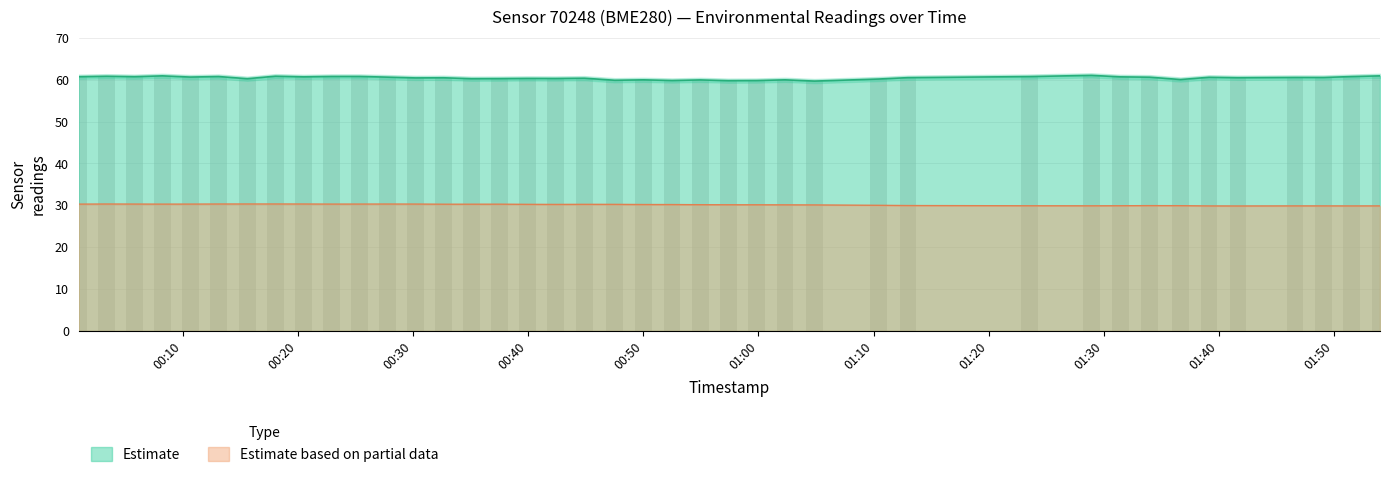

Reading right to left, extract all data points from this chart.

temperature: 2022-10-16T01:54:00=29.8	2022-10-16T01:51:32=29.8	2022-10-16T01:49:05=29.8	2022-10-16T01:46:38=29.8	2022-10-16T01:41:39=29.8	2022-10-16T01:39:09=29.8	2022-10-16T01:36:40=29.9	2022-10-16T01:34:00=29.9	2022-10-16T01:31:27=29.9	2022-10-16T01:28:56=29.9	2022-10-16T01:23:34=29.9	2022-10-16T01:12:59=29.9	2022-10-16T01:10:26=30.0	2022-10-16T01:04:52=30.1	2022-10-16T01:02:19=30.1	2022-10-16T00:59:49=30.1	2022-10-16T00:57:23=30.1	2022-10-16T00:54:57=30.1	2022-10-16T00:52:30=30.2	2022-10-16T00:50:02=30.2	2022-10-16T00:47:31=30.2	2022-10-16T00:44:53=30.2	2022-10-16T00:42:22=30.2	2022-10-16T00:39:56=30.2	2022-10-16T00:37:31=30.3	2022-10-16T00:35:05=30.3	2022-10-16T00:32:39=30.3	2022-10-16T00:30:13=30.3	2022-10-16T00:27:48=30.3	2022-10-16T00:25:22=30.3	2022-10-16T00:22:56=30.3	2022-10-16T00:20:29=30.3	2022-10-16T00:18:03=30.3	2022-10-16T00:15:36=30.3	2022-10-16T00:13:06=30.3	2022-10-16T00:10:39=30.3	2022-10-16T00:08:13=30.3	2022-10-16T00:05:48=30.3	2022-10-16T00:03:23=30.3	2022-10-16T00:00:57=30.3
humidity: 2022-10-16T01:54:00=60.9	2022-10-16T01:51:32=60.7	2022-10-16T01:49:05=60.5	2022-10-16T01:46:38=60.5	2022-10-16T01:41:39=60.5	2022-10-16T01:39:09=60.6	2022-10-16T01:36:40=60.0	2022-10-16T01:34:00=60.6	2022-10-16T01:31:27=60.7	2022-10-16T01:28:56=61.0	2022-10-16T01:23:34=60.7	2022-10-16T01:12:59=60.5	2022-10-16T01:10:26=60.1	2022-10-16T01:04:52=59.7	2022-10-16T01:02:19=60.0	2022-10-16T00:59:49=59.8	2022-10-16T00:57:23=59.8	2022-10-16T00:54:57=59.9	2022-10-16T00:52:30=59.8	2022-10-16T00:50:02=60.0	2022-10-16T00:47:31=59.9	2022-10-16T00:44:53=60.4	2022-10-16T00:42:22=60.3	2022-10-16T00:39:56=60.3	2022-10-16T00:37:31=60.2	2022-10-16T00:35:05=60.2	2022-10-16T00:32:39=60.5	2022-10-16T00:30:13=60.4	2022-10-16T00:27:48=60.6	2022-10-16T00:25:22=60.8	2022-10-16T00:22:56=60.8	2022-10-16T00:20:29=60.7	2022-10-16T00:18:03=60.8	2022-10-16T00:15:36=60.2	2022-10-16T00:13:06=60.8	2022-10-16T00:10:39=60.6	2022-10-16T00:08:13=60.9	2022-10-16T00:05:48=60.7	2022-10-16T00:03:23=60.8	2022-10-16T00:00:57=60.7